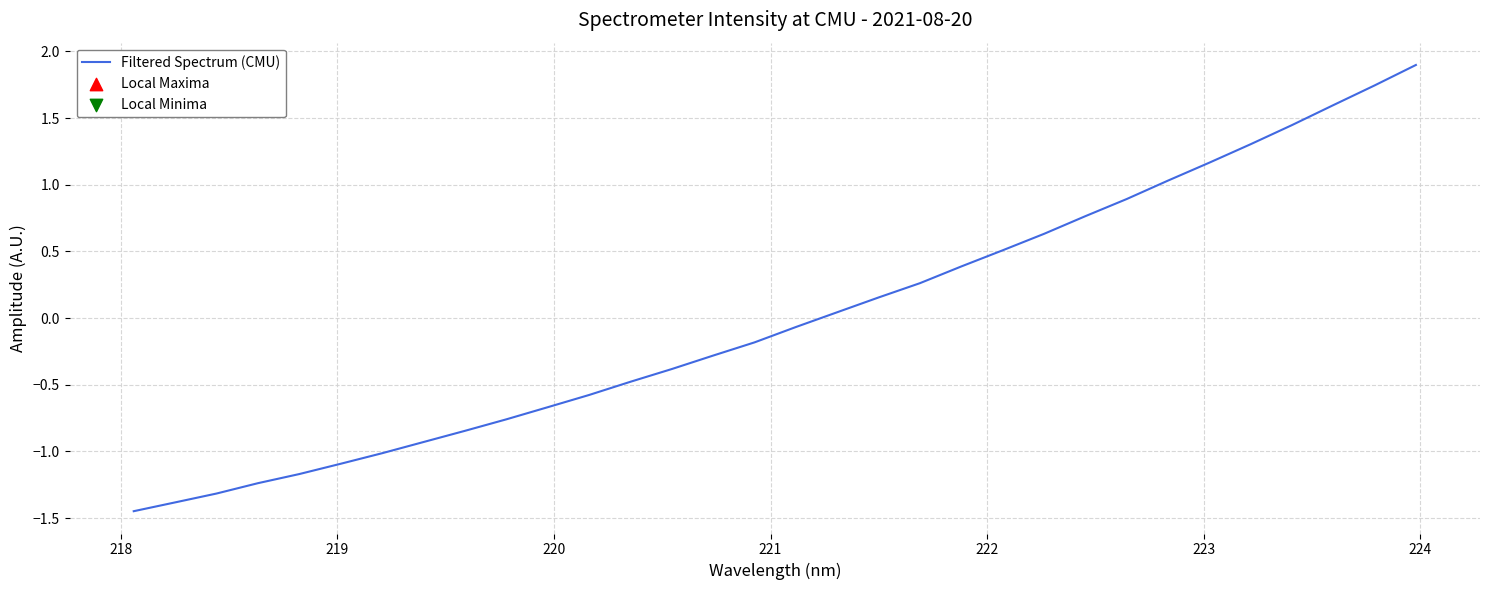

Is this an area chart (filled region under the line)?

No